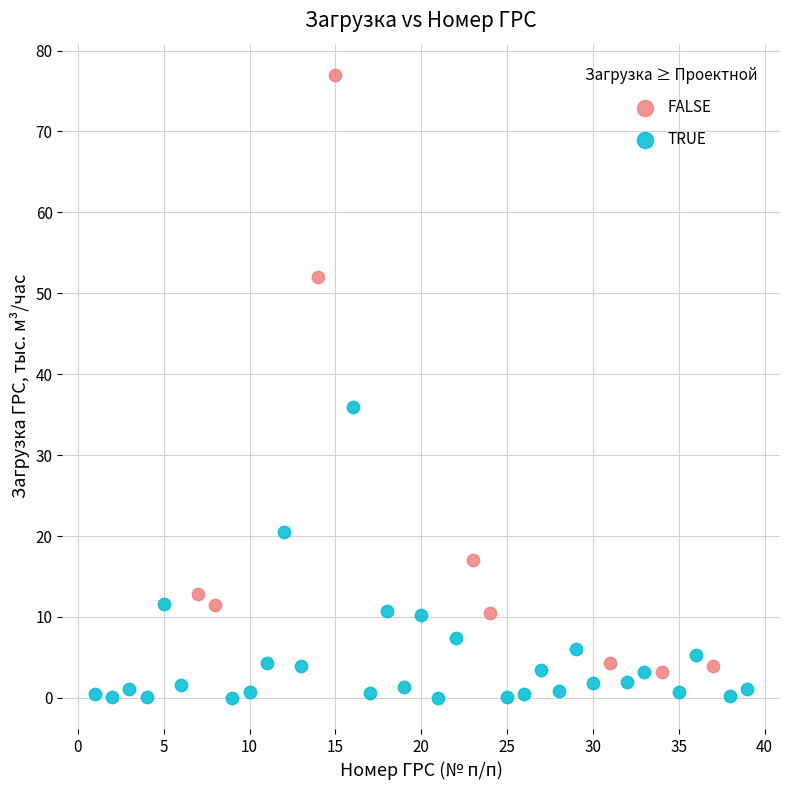

Which series reaches the maximum Y coordinate?

FALSE